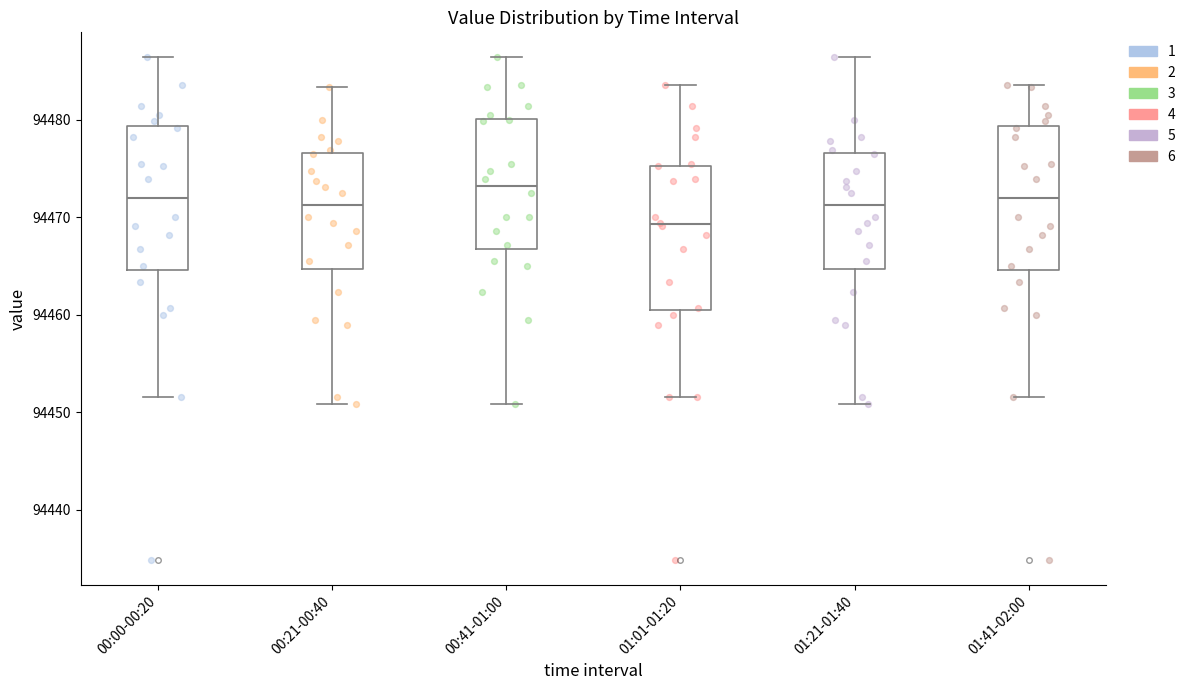

Reading left to right, read every box against the y-axis: the position of its median line, the range the box covers, and the ends of its whiskers. The values are not printed on the chart, so give them approximately, as read against the axis.

00:00-00:20: median 94472, box 94465 to 94479, whiskers 94452 to 94486
00:21-00:40: median 94471, box 94465 to 94477, whiskers 94451 to 94483
00:41-01:00: median 94473, box 94467 to 94480, whiskers 94451 to 94486
01:01-01:20: median 94469, box 94461 to 94475, whiskers 94452 to 94484
01:21-01:40: median 94471, box 94465 to 94477, whiskers 94451 to 94486
01:41-02:00: median 94472, box 94465 to 94479, whiskers 94452 to 94484